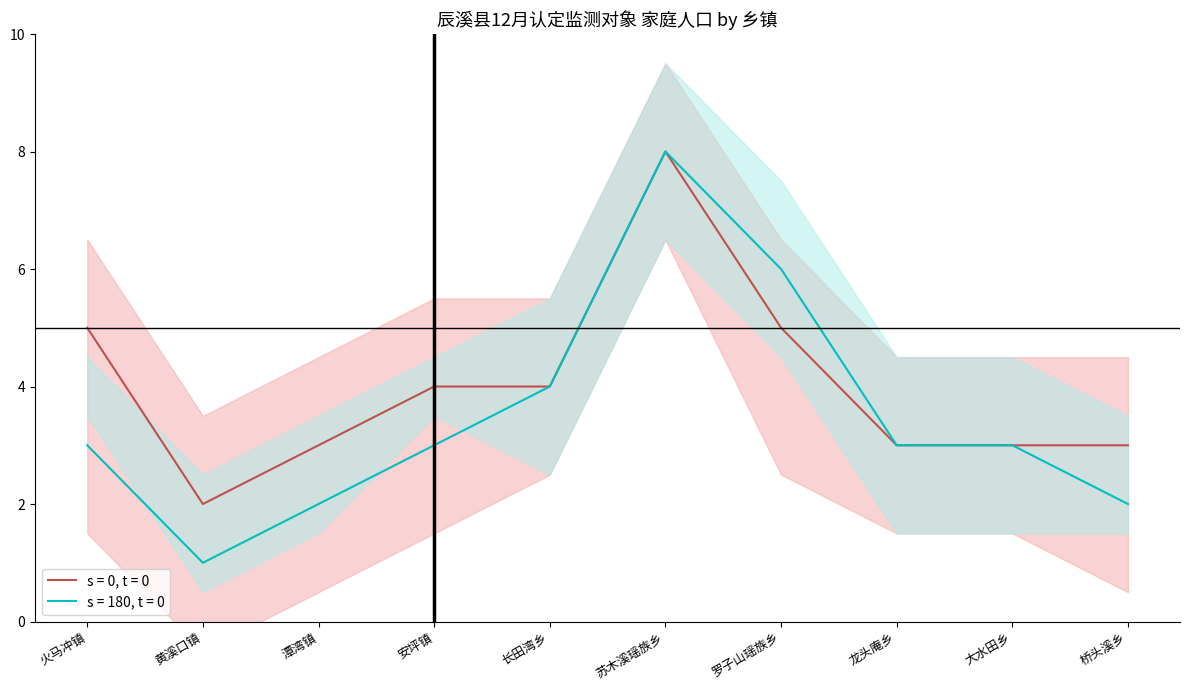

What is the difference between the highest and lowest values at 安坪镇?

1